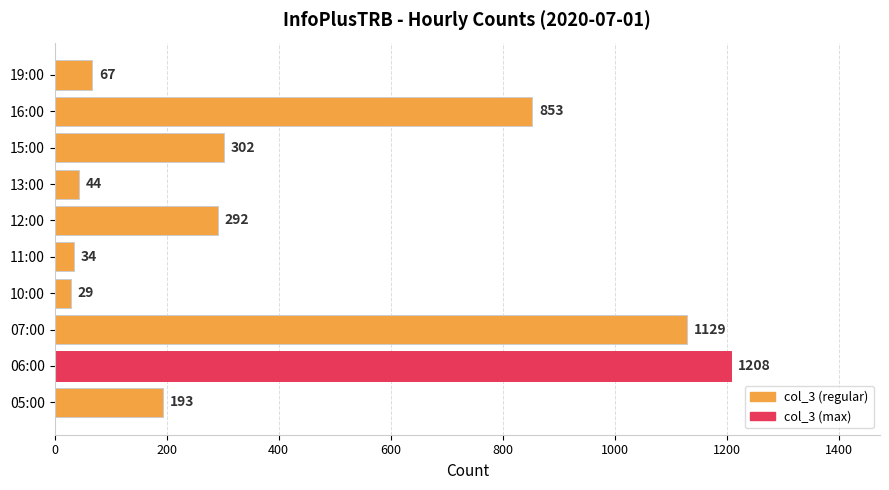

The chart shows a value of 179 at 15:00. True or false?

False